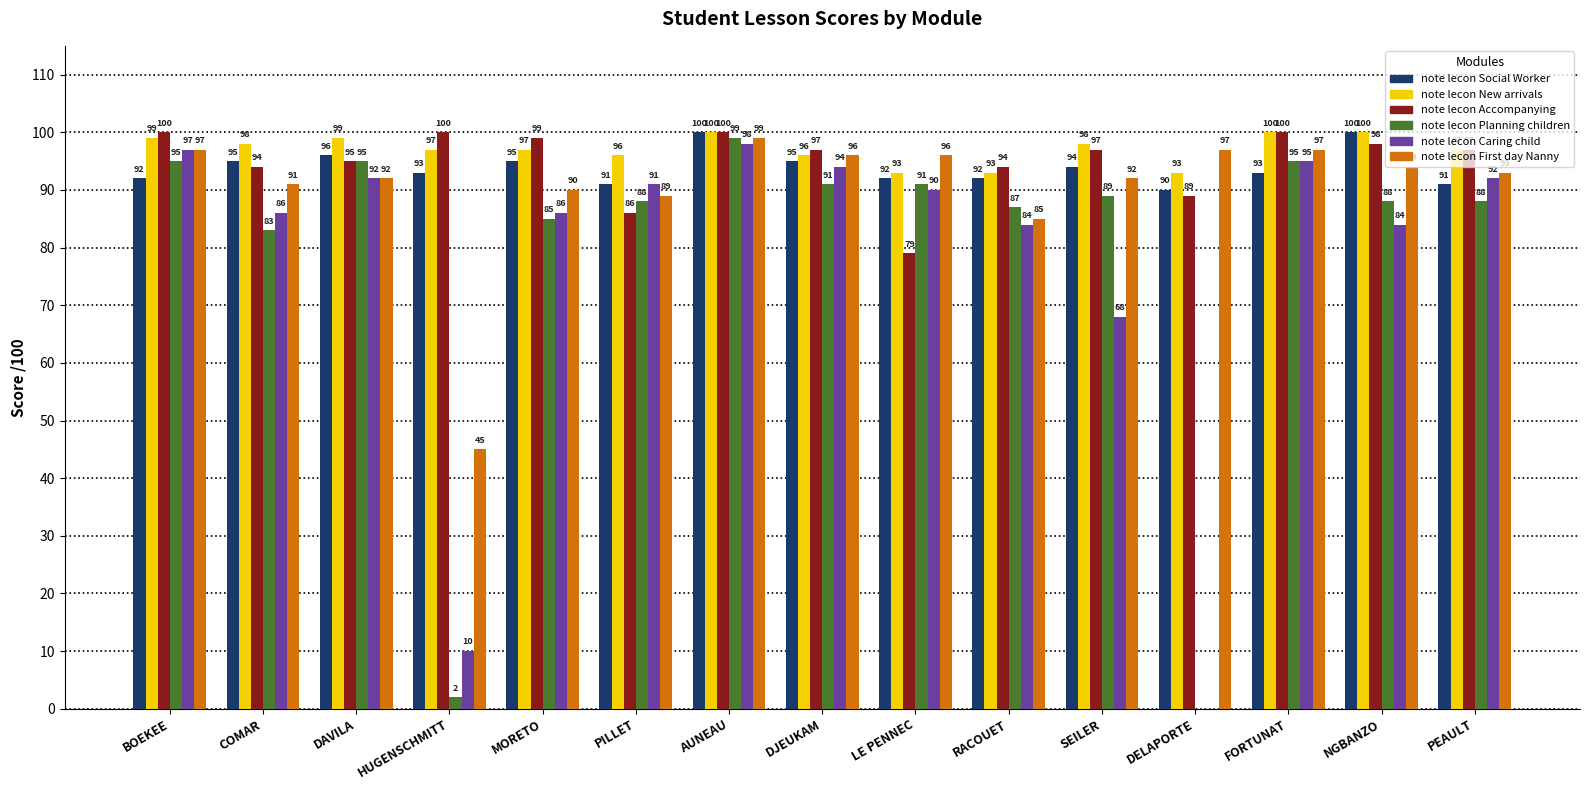

Between SEILER and PEAULT, which series saw the biggest shift?

note lecon Caring child